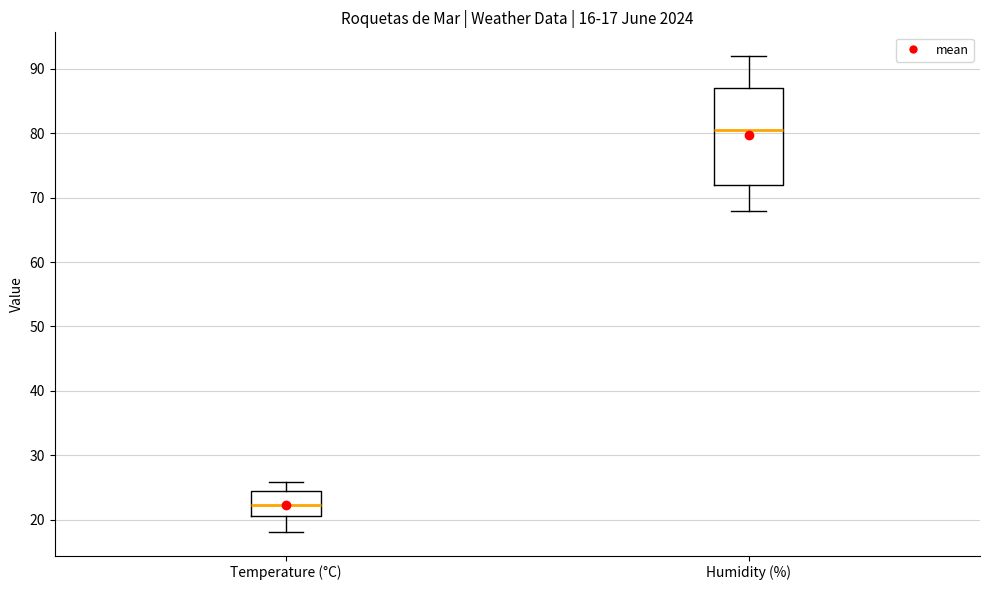

Which box is the tallest, from its lower edge to its upper edge?

Humidity (%)